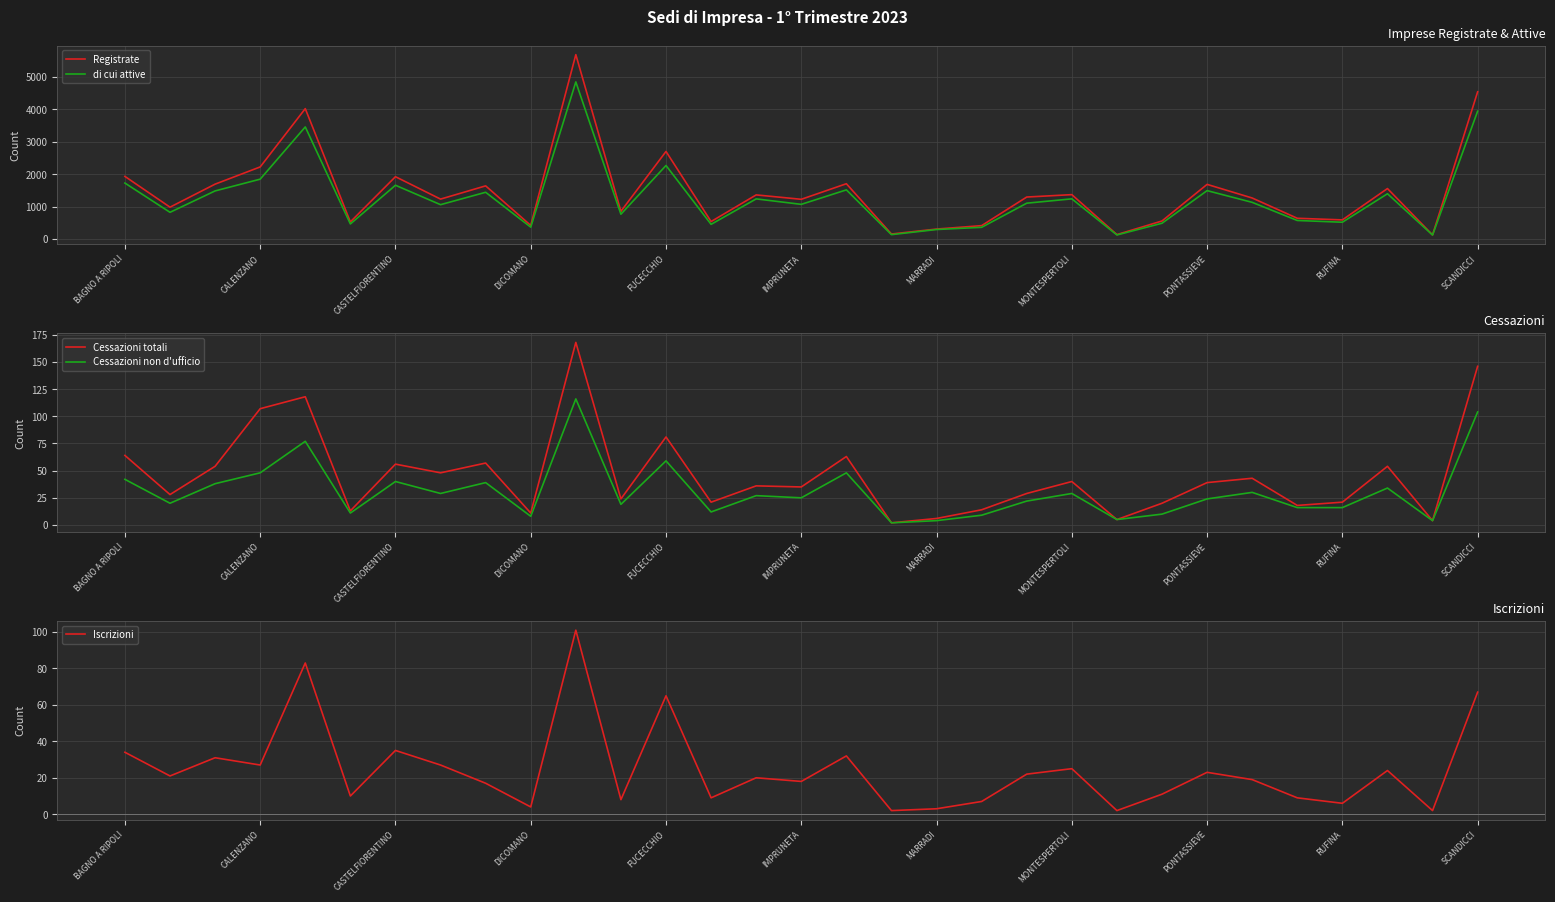

True or false: Cessazioni non d'ufficio and Cessazioni totali intersect in this chart.

False